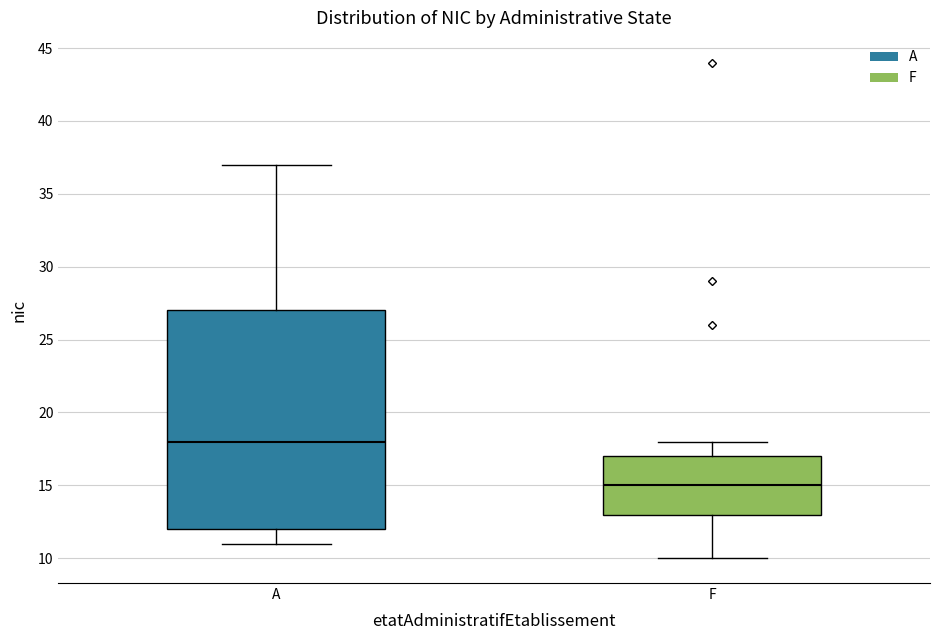

Reading left to right, read every box against the y-axis: the position of its median line, the range the box covers, and the ends of its whiskers. The values are not printed on the chart, so give them approximately, as read against the axis.

A: median 18, box 12 to 27, whiskers 11 to 37
F: median 15, box 13 to 17, whiskers 10 to 18